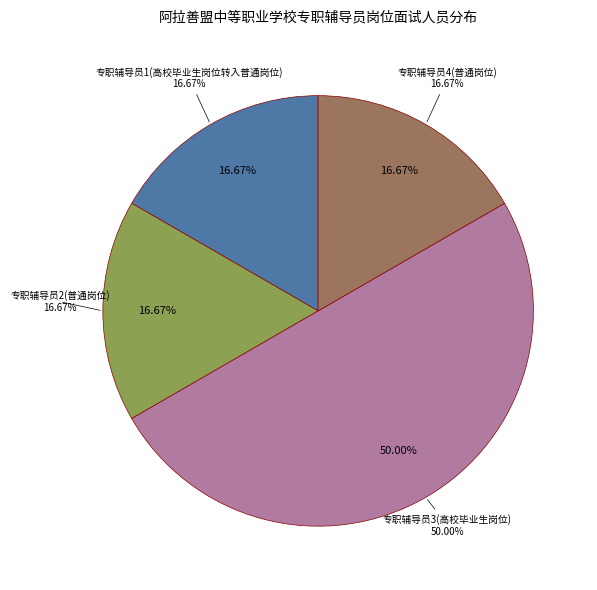

Which slice is the largest?

专职辅导员3(高校毕业生岗位)